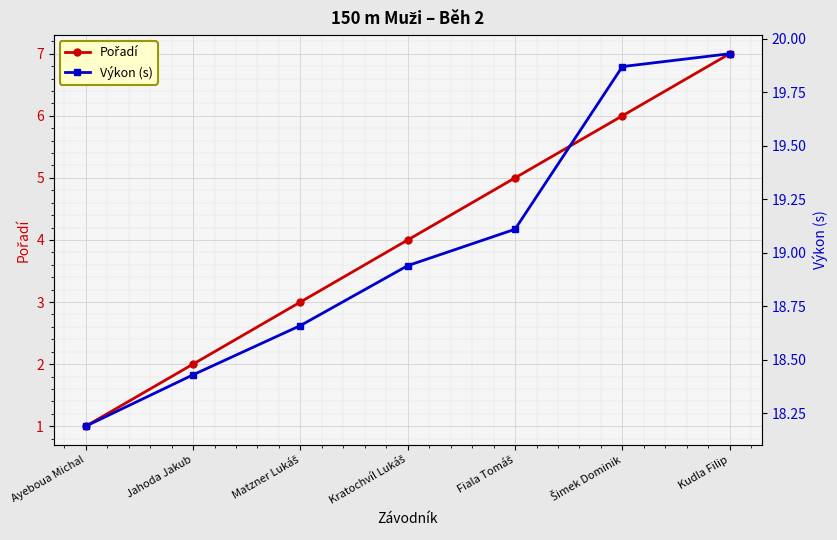

What is the maximum value shown in the chart?

19.9